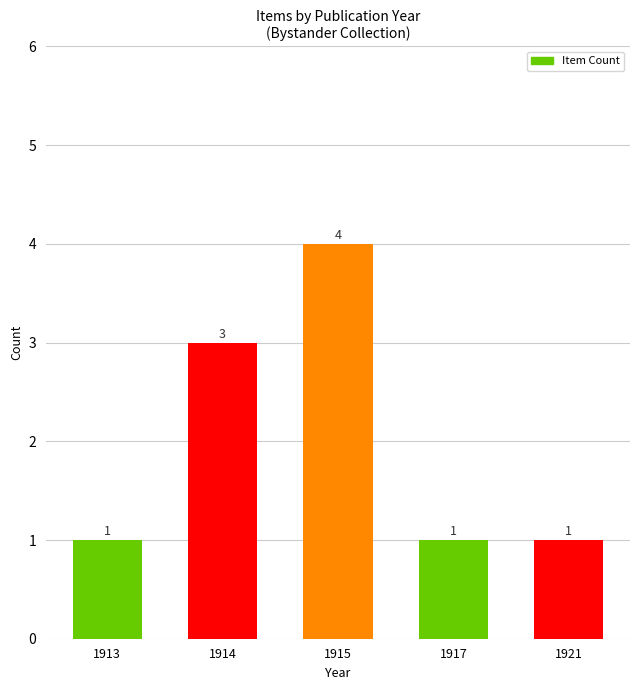

What is the difference between the maximum and minimum values?

3